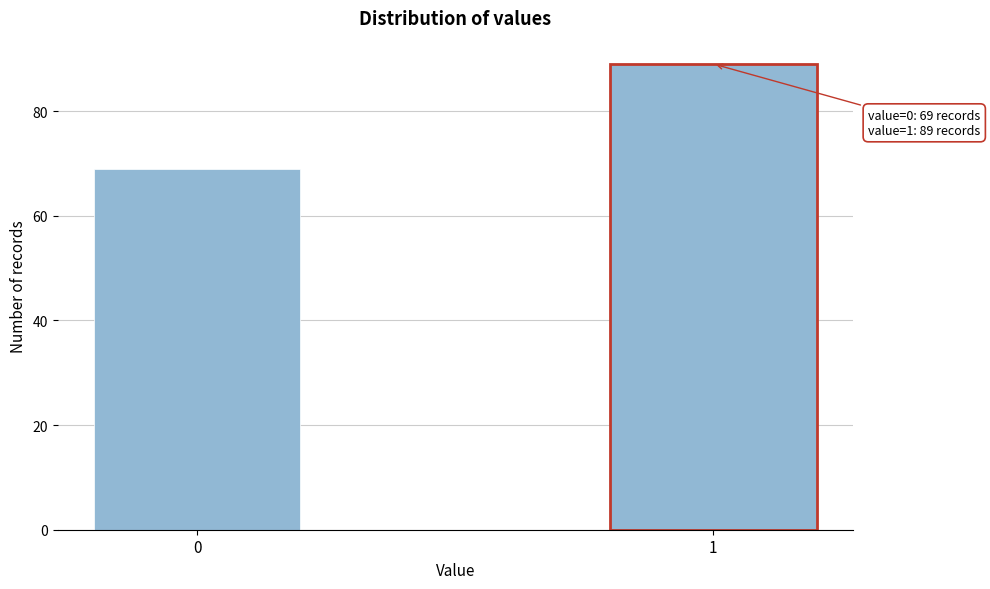

Reading right to left, list all the values displayed in this chart.

89	69